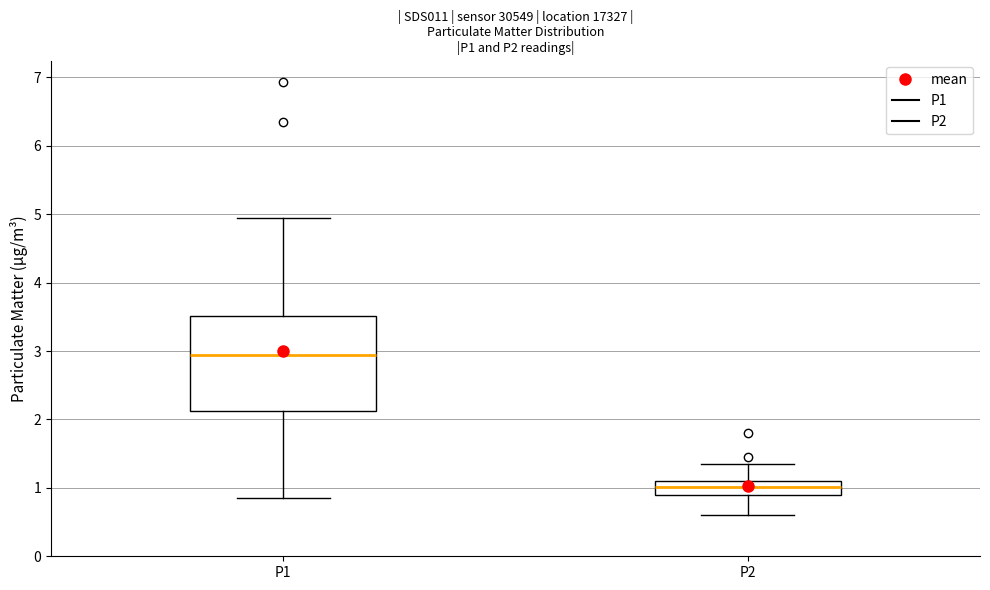

Which box has the lowest median line?

P2